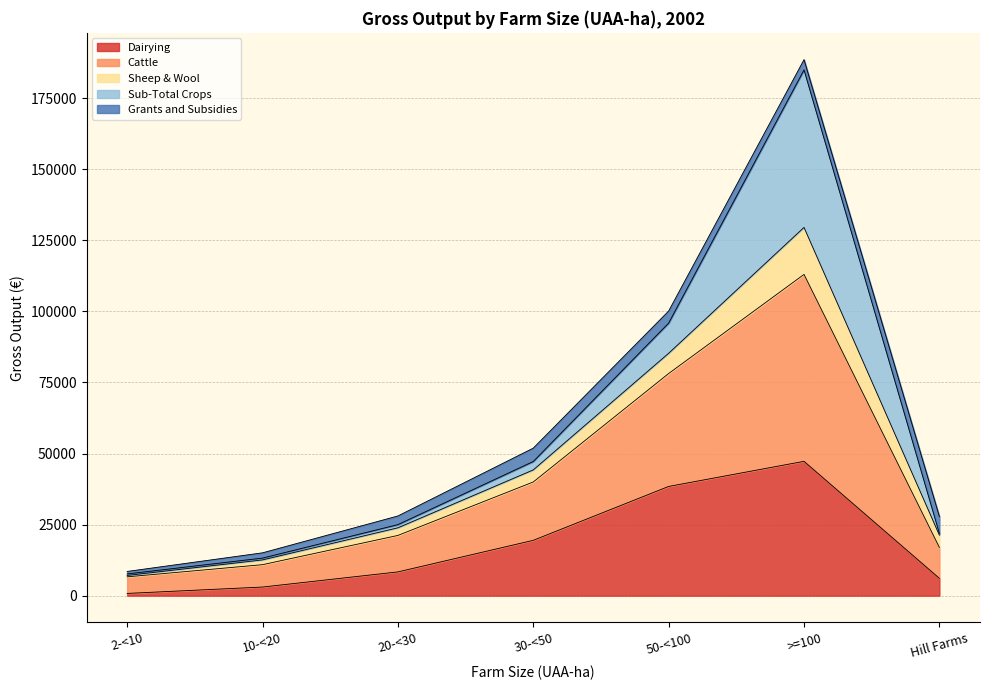

True or false: Dairying has a value of 6099 at Hill Farms.

True